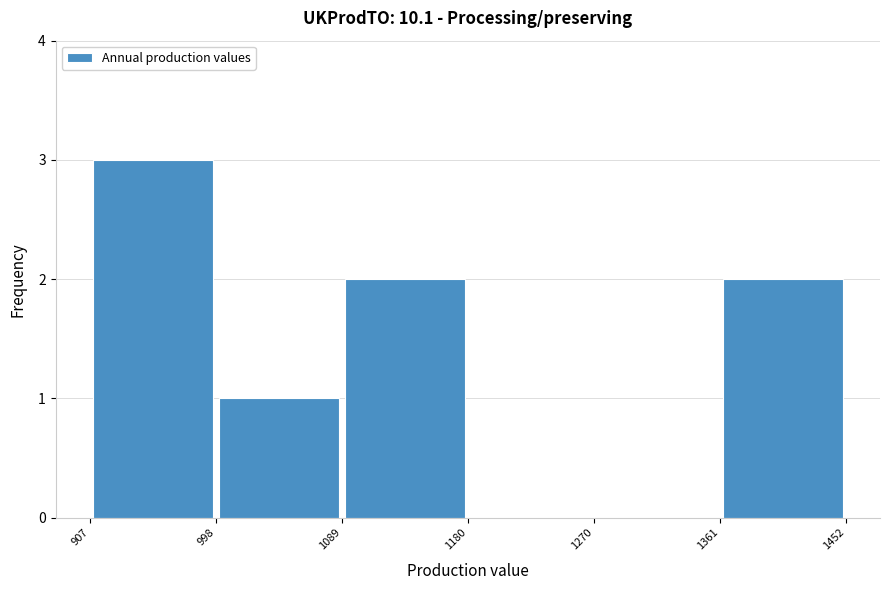

Reading left to right, transcribe this chart: for each bar, give the range it covers on the x-axis and its height. The values are not printed on the chart, so give them approximately, as read against the axis.

907 to 998: 3
998 to 1089: 1
1089 to 1180: 2
1180 to 1270: 0
1270 to 1361: 0
1361 to 1452: 2